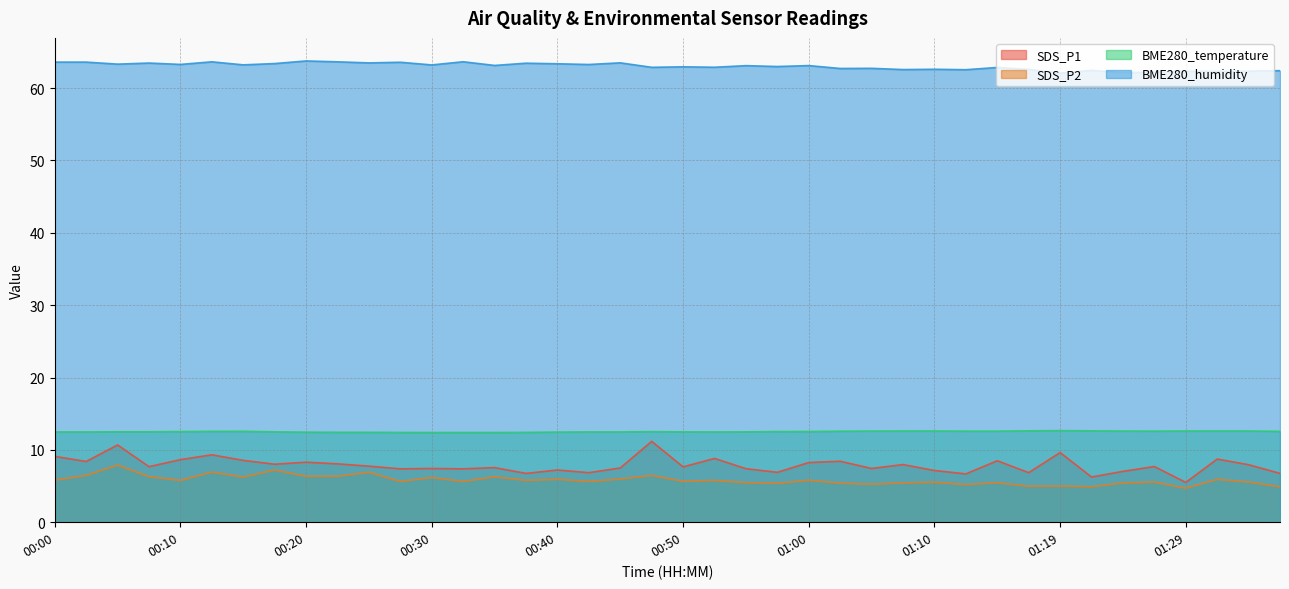

Which category has the highest value across all series?

00:20